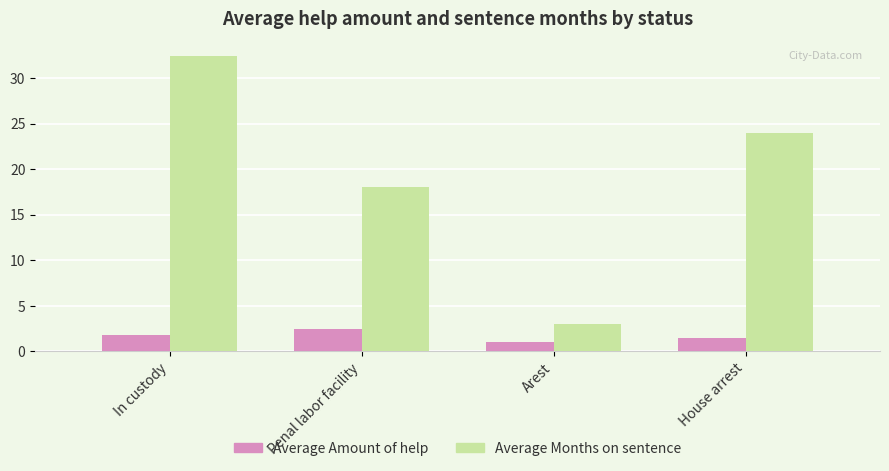

At which category is the sum across all series the highest?

In custody